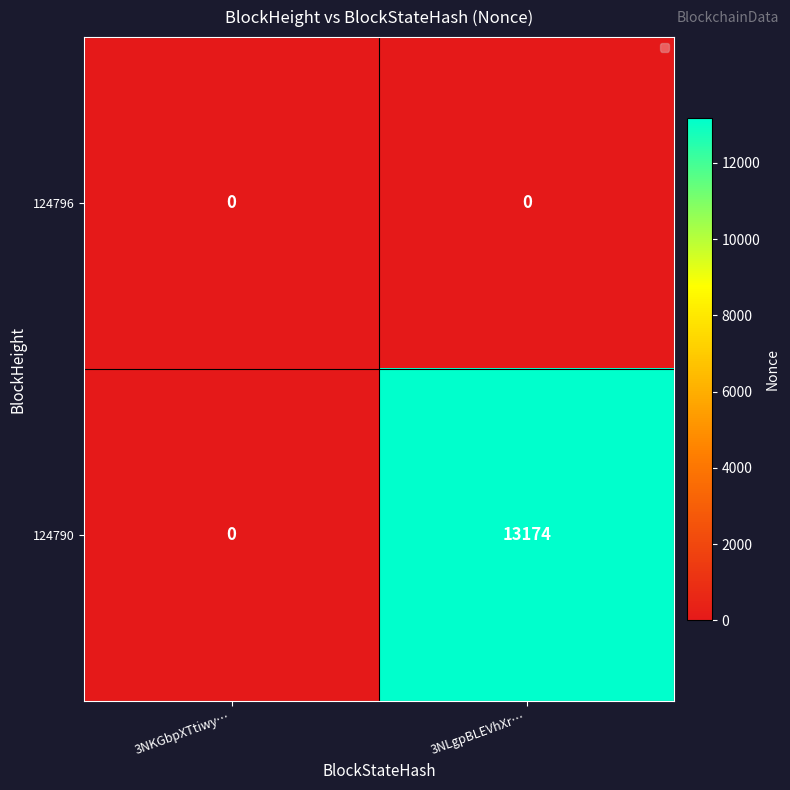

What is the difference between the maximum and minimum values in the 124790 series?

13174